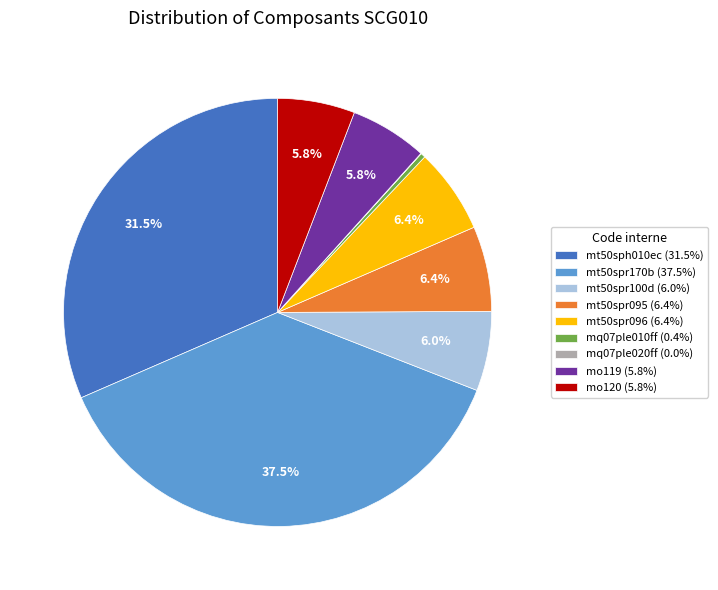

Is the sum of mq07ple010ff and mt50spr100d greater than half?

No